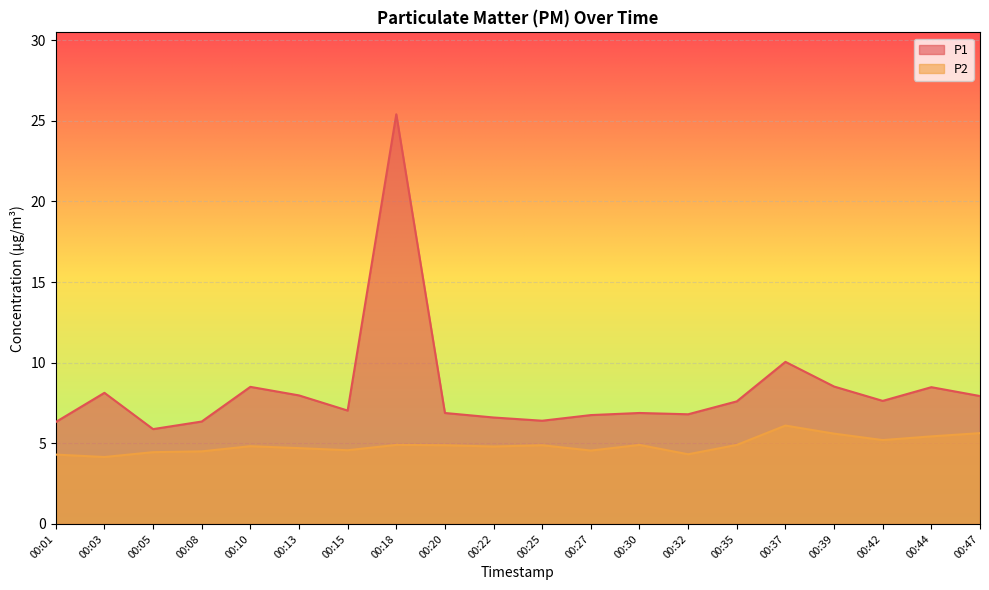

True or false: P1 and P2 cross at least once.

False